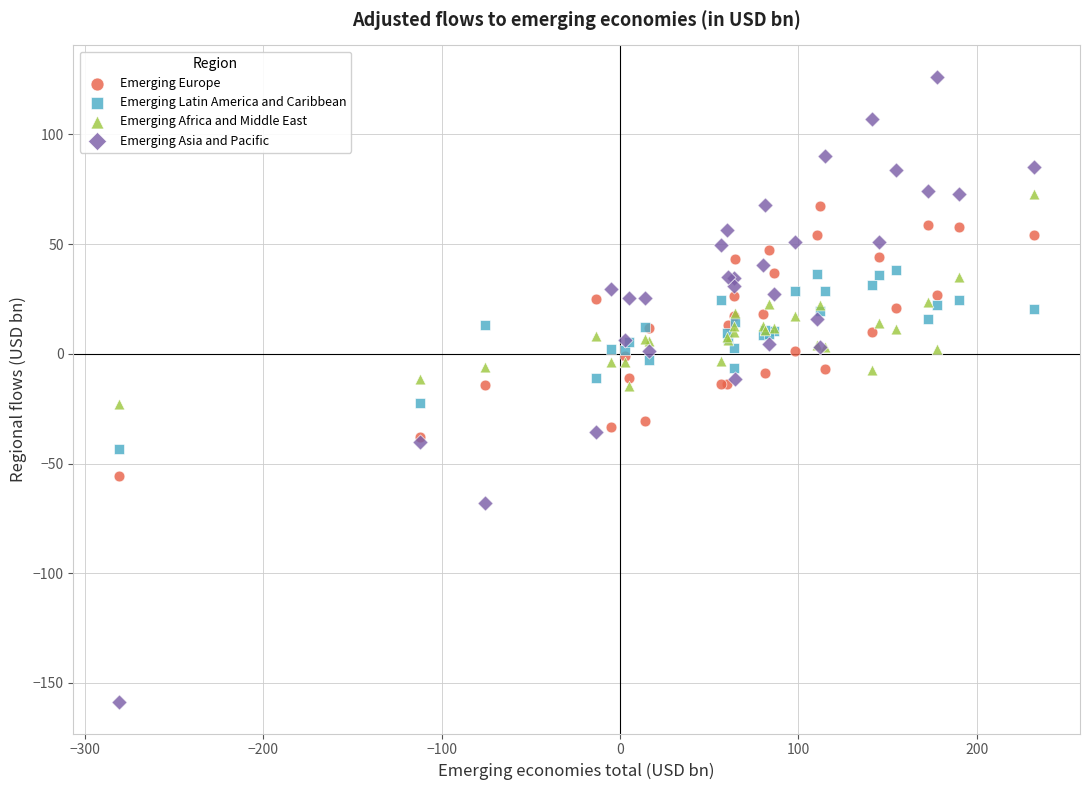

Which series contains the lowest Y value?

Emerging Asia and Pacific